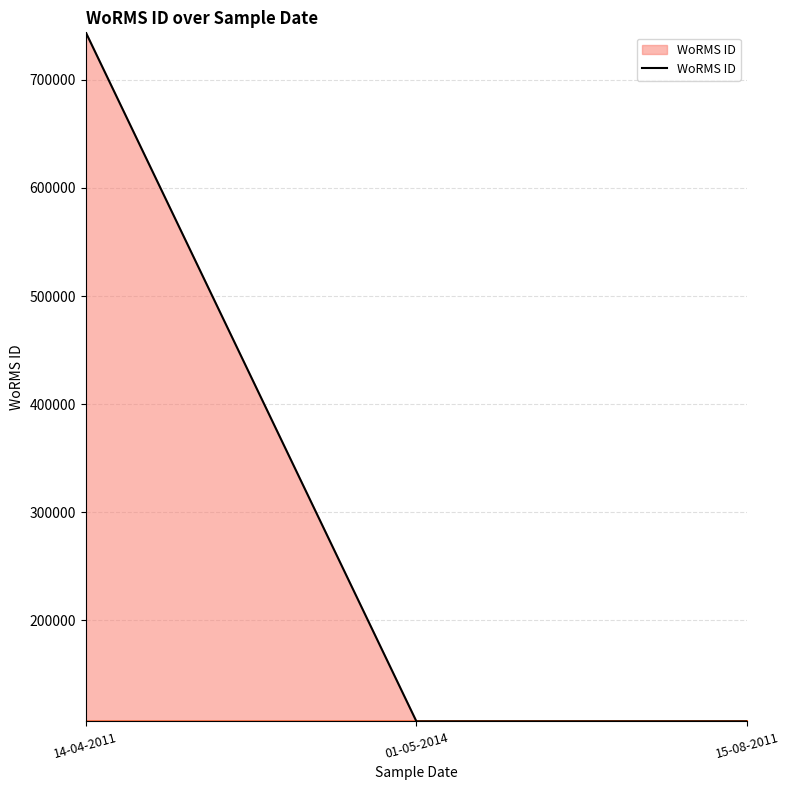

What is the ratio of the value at 14-04-2011 to the value at 01-05-2014?

7.0